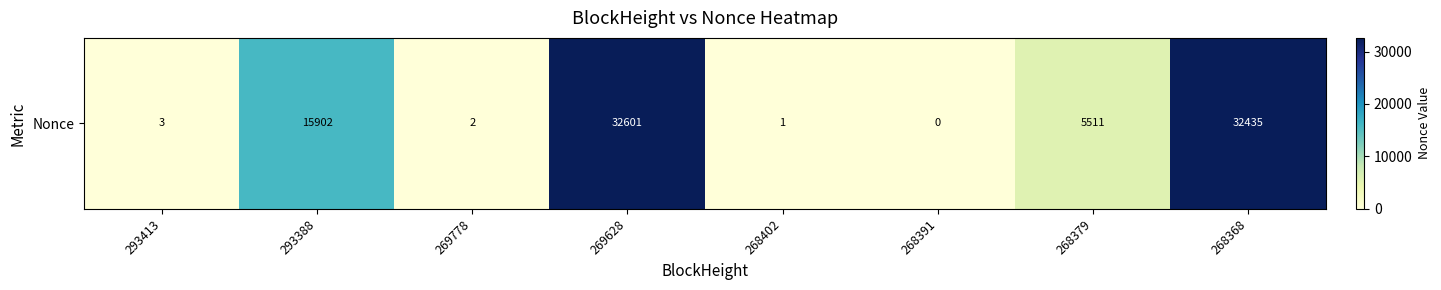

What is the change in value from 268391 to 268379?

+5511